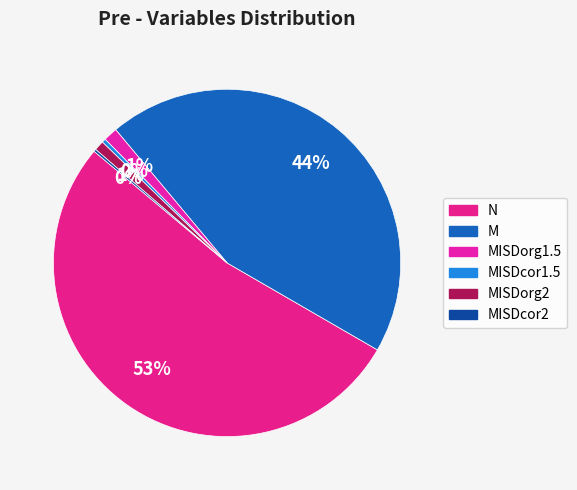

To the nearest percent, what percentage of the pie is M?

44%